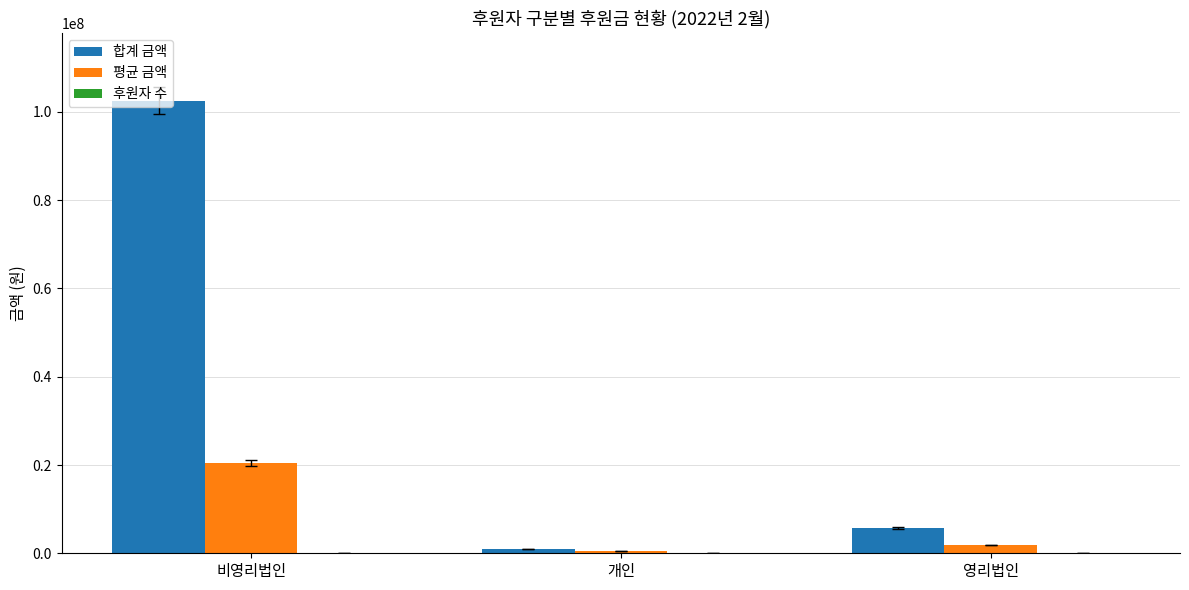

What is the sum of all 평균 금액 values?

22921333